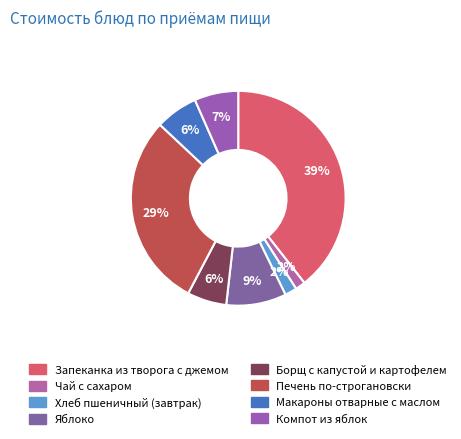

Is there a majority slice in this chart?

No